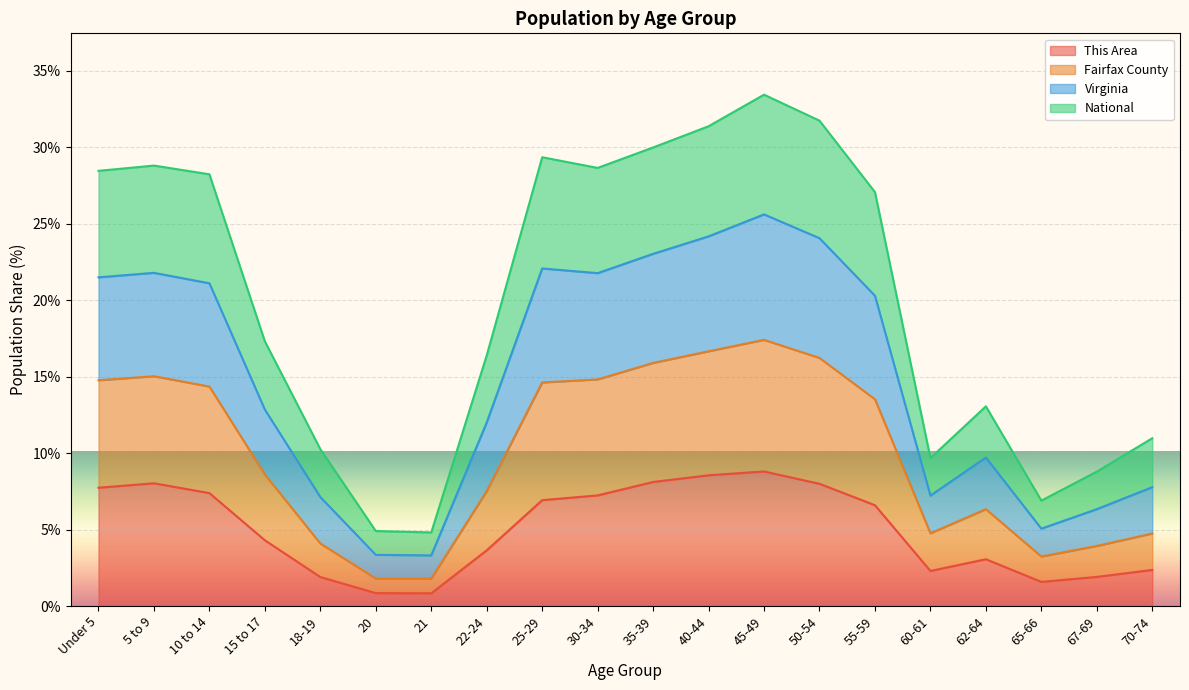

True or false: Fairfax County and National intersect in this chart.

False